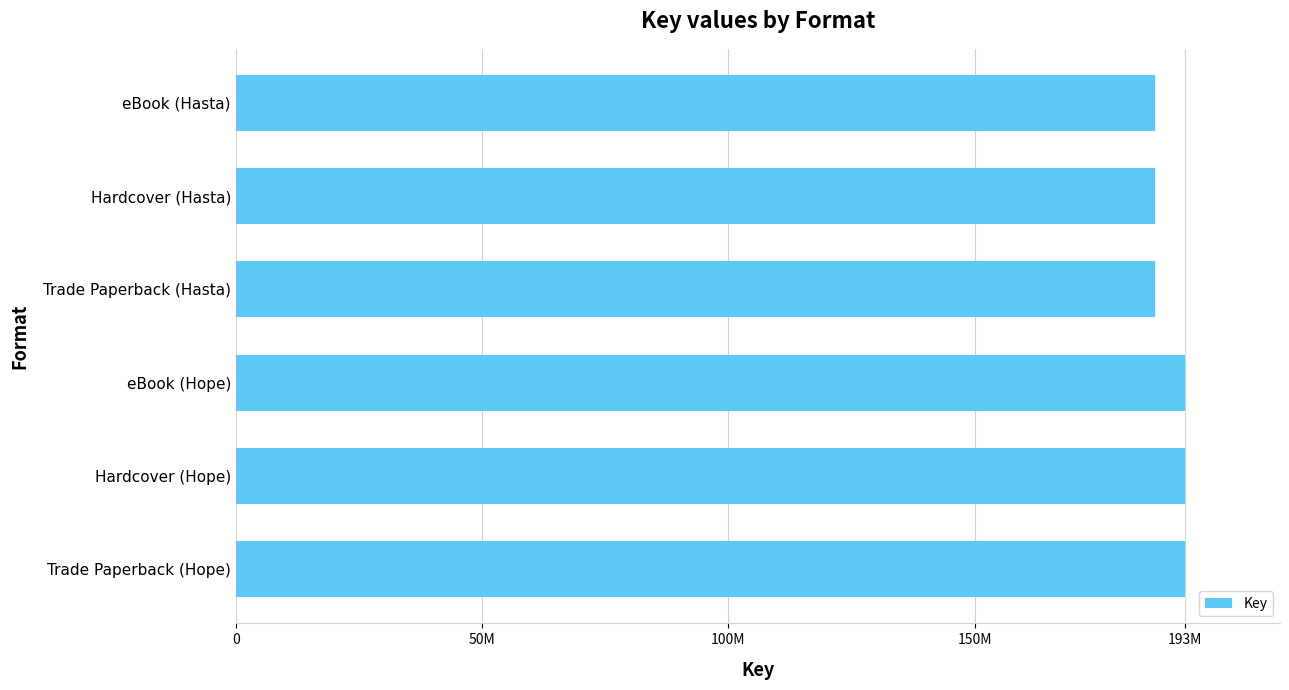

What is the average value?

189576286